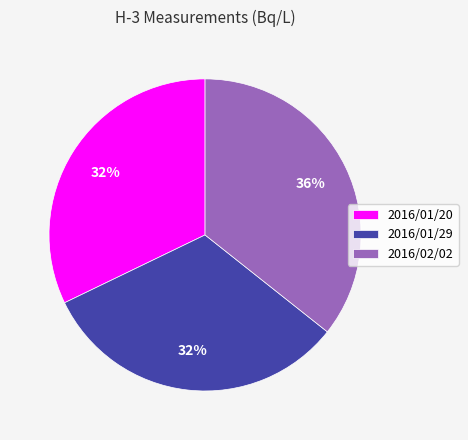

What is the ratio of the value at 2016/01/29 to the value at 2016/02/02?

0.9